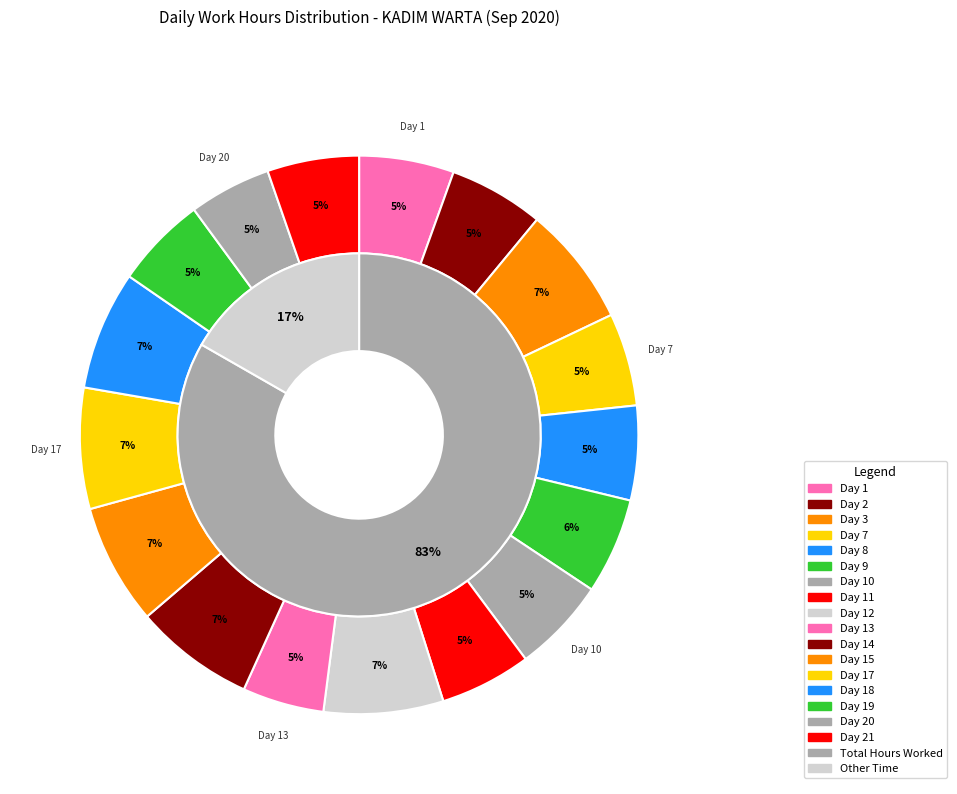

Is the sum of Day 12 and Day 13 greater than half?

No